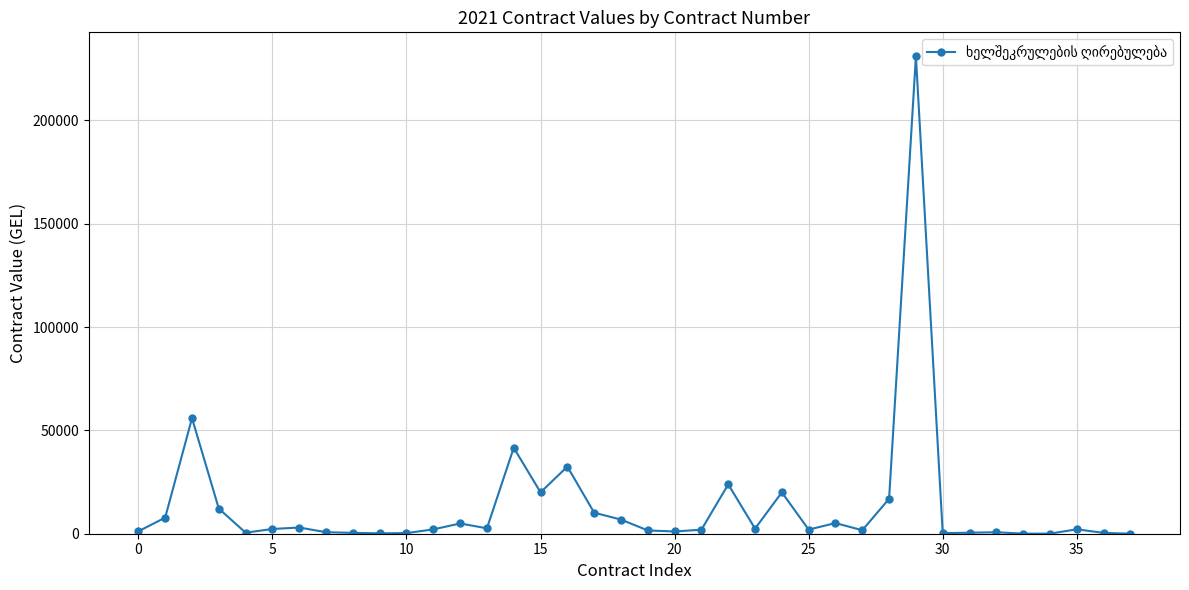

What is the maximum value shown in the chart?

231000.0